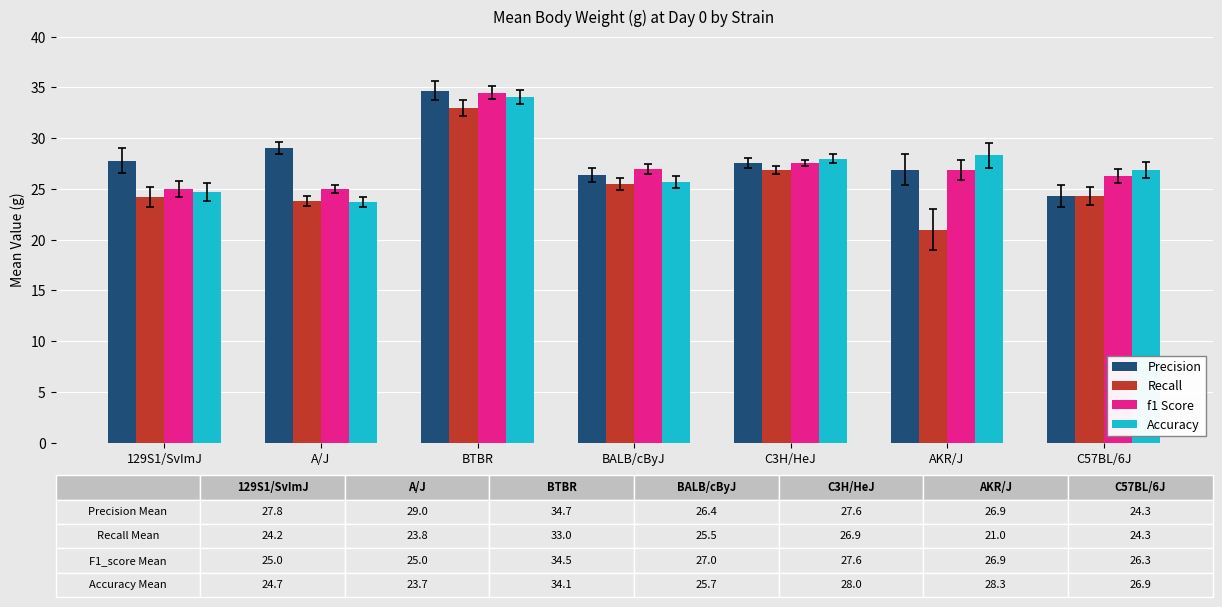

How many bars are there in total?

28